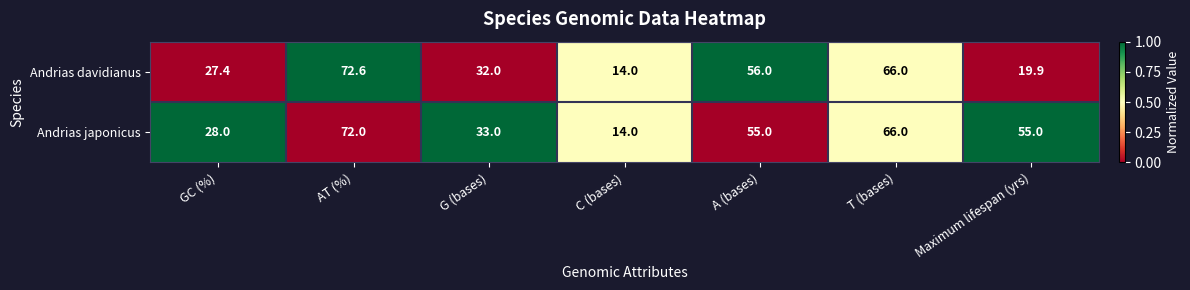

Which series has the widest spread of values?

Andrias davidianus